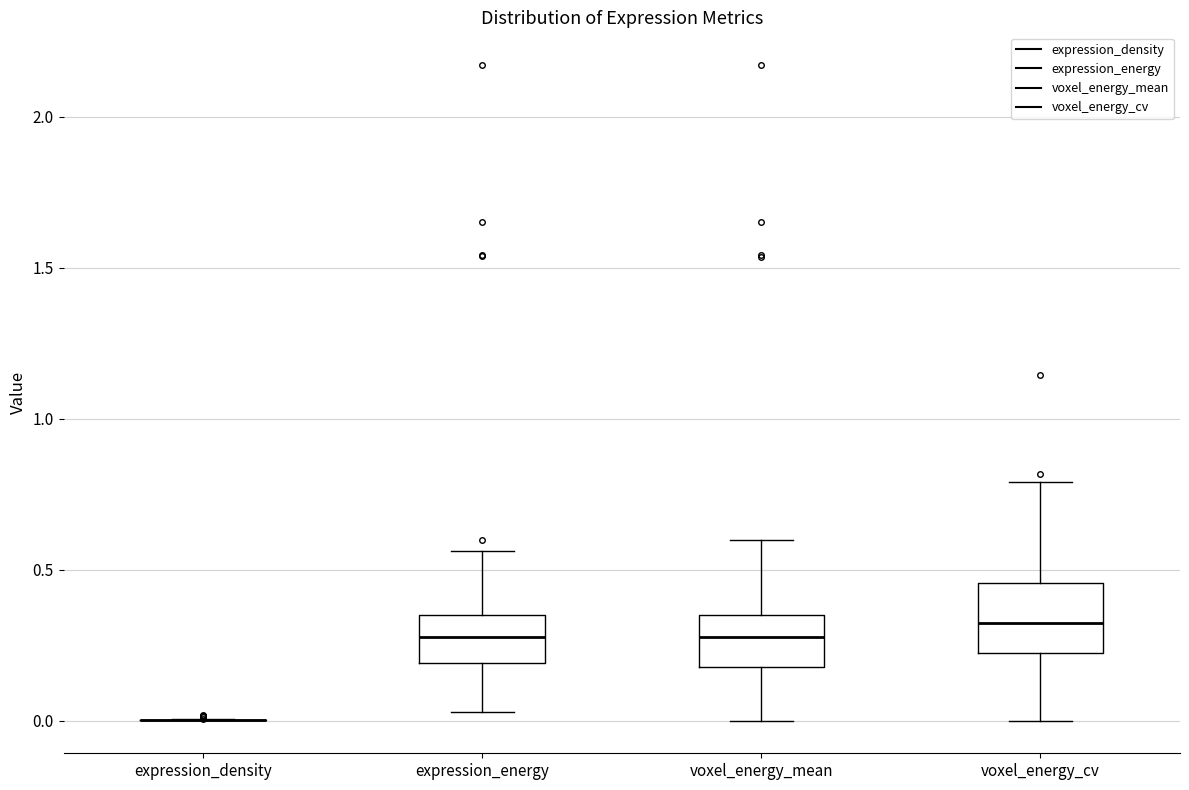

Where does the lower whisker of the box for voxel_energy_cv end on the y-axis? The values are not printed on the chart, so give them approximately, as read against the axis.

0.00